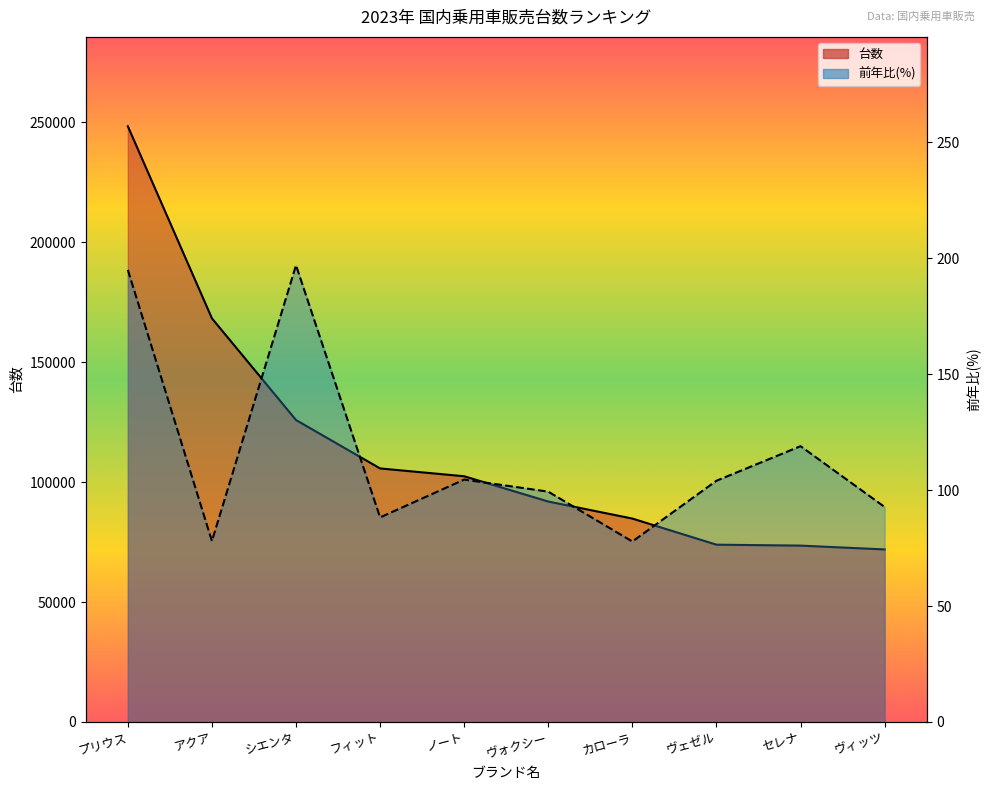

Rank the series by their maximum value, from highest to lowest.

台数, 前年比